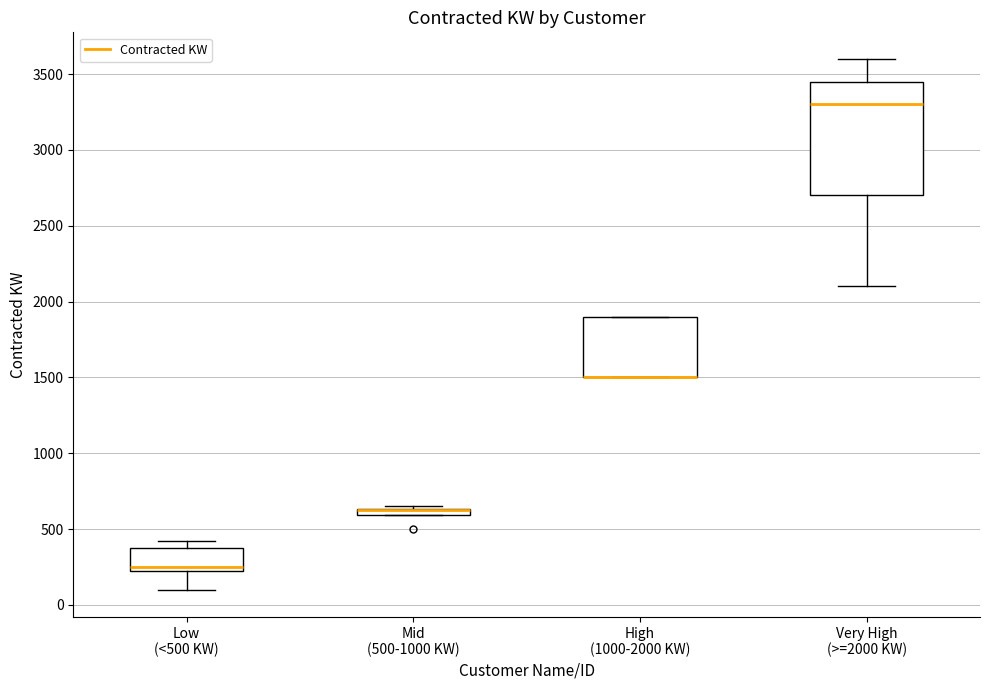

Where is the upper edge of the box for Low (<500 KW) on the y-axis? The values are not printed on the chart, so give them approximately, as read against the axis.

400